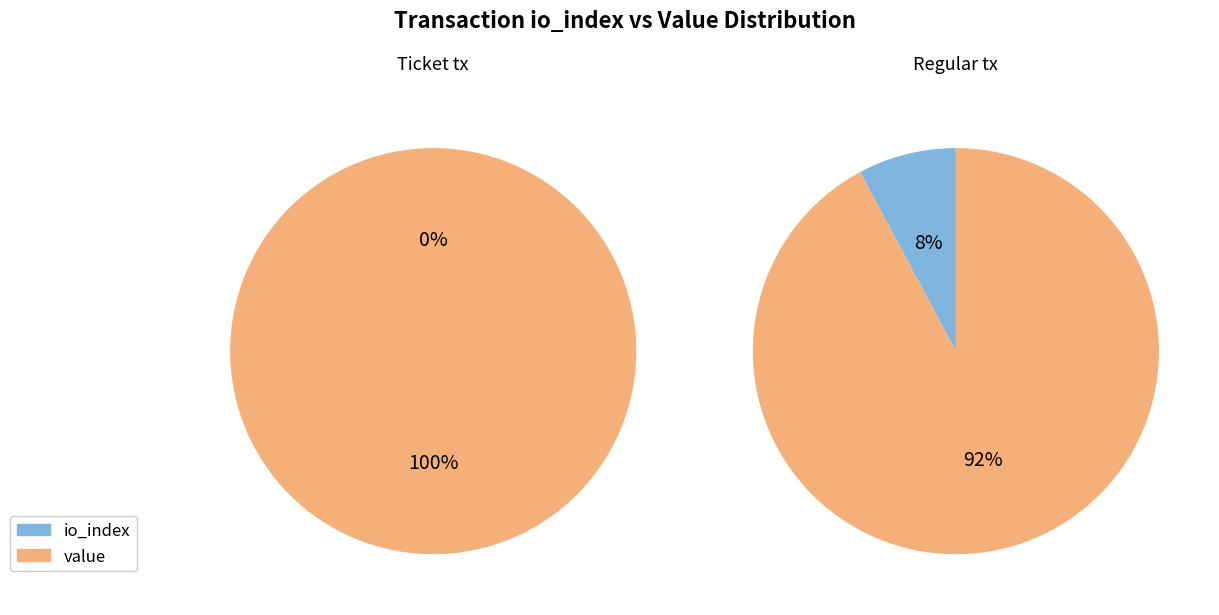

Is there any slice that represents more than half of the pie?

Yes